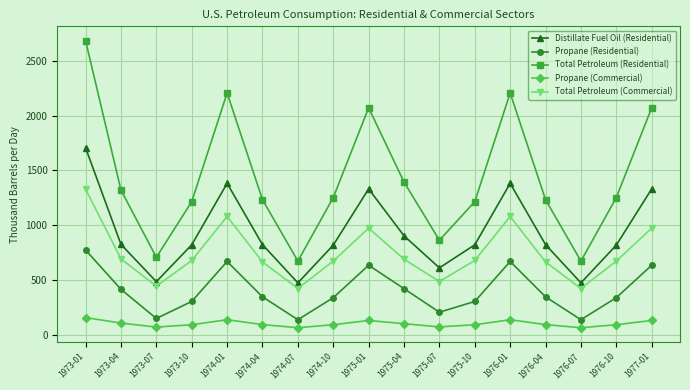

How many distinct data groups are displayed?

5